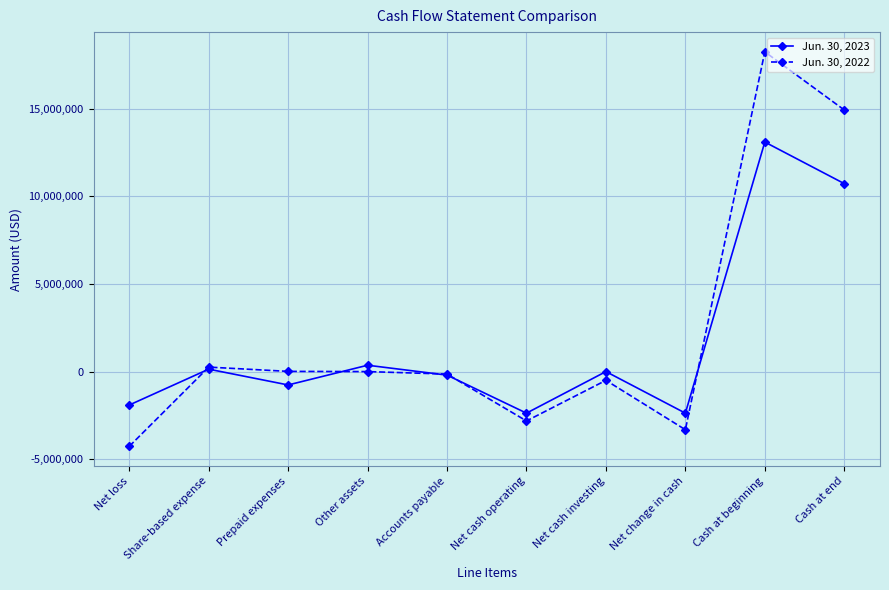

Which series has the widest spread of values?

Jun. 30, 2022